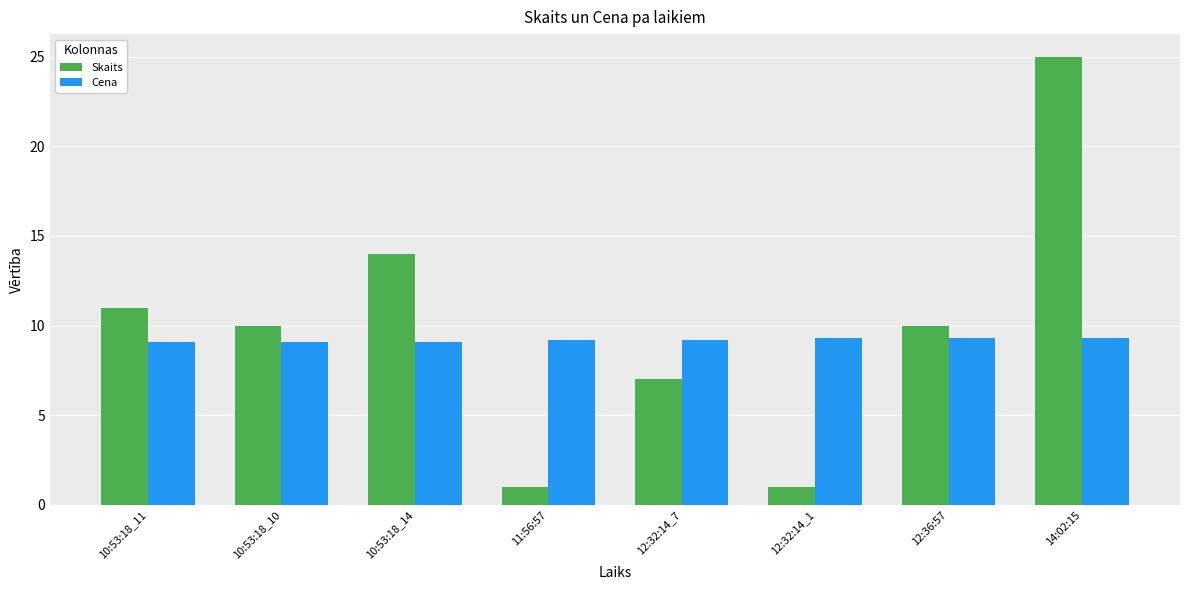

What is the label of the 6th bar from the right?

10:53:18_14